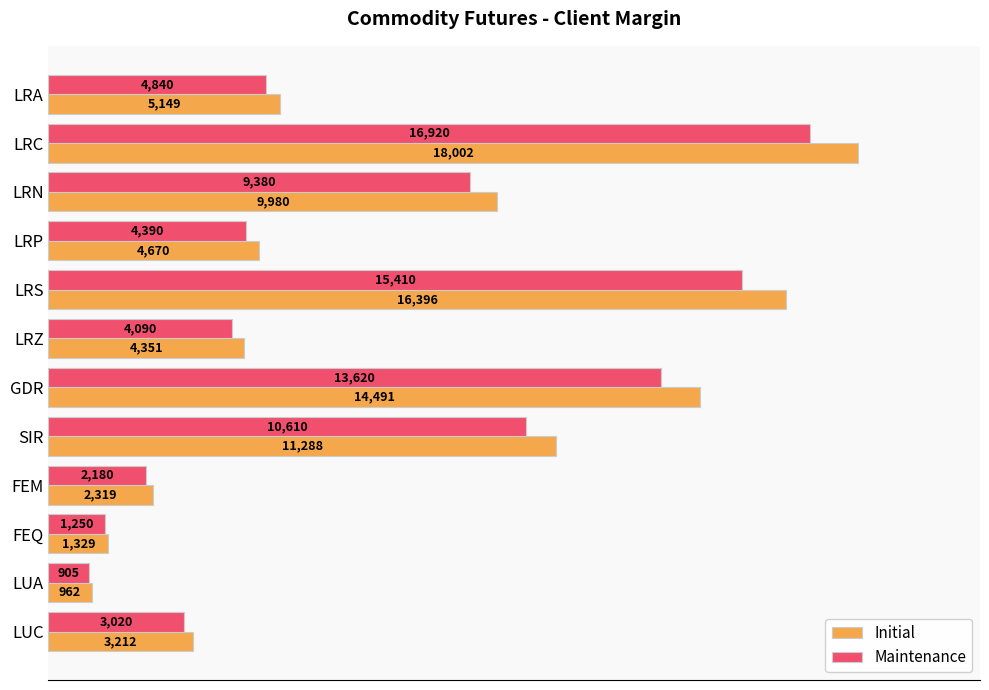

Is it true that Initial equals 962 at LUA?

True